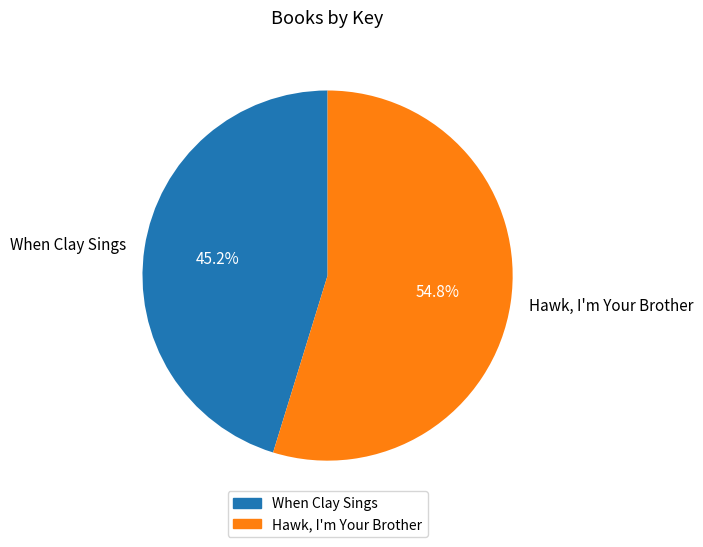

True or false: When Clay Sings accounts for 45% of the total.

True